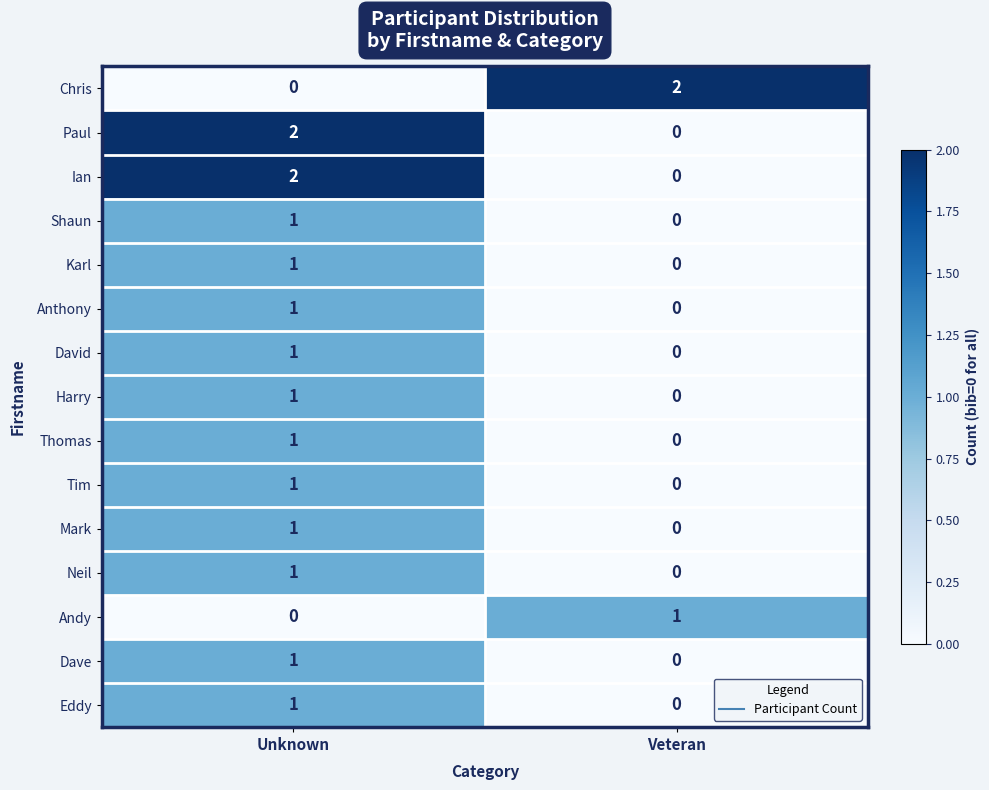

Reading left to right, what are all the values shown in this chart?

Chris: Unknown=0	Veteran=2
Paul: Unknown=2	Veteran=0
Ian: Unknown=2	Veteran=0
Shaun: Unknown=1	Veteran=0
Karl: Unknown=1	Veteran=0
Anthony: Unknown=1	Veteran=0
David: Unknown=1	Veteran=0
Harry: Unknown=1	Veteran=0
Thomas: Unknown=1	Veteran=0
Tim: Unknown=1	Veteran=0
Mark: Unknown=1	Veteran=0
Neil: Unknown=1	Veteran=0
Andy: Unknown=0	Veteran=1
Dave: Unknown=1	Veteran=0
Eddy: Unknown=1	Veteran=0